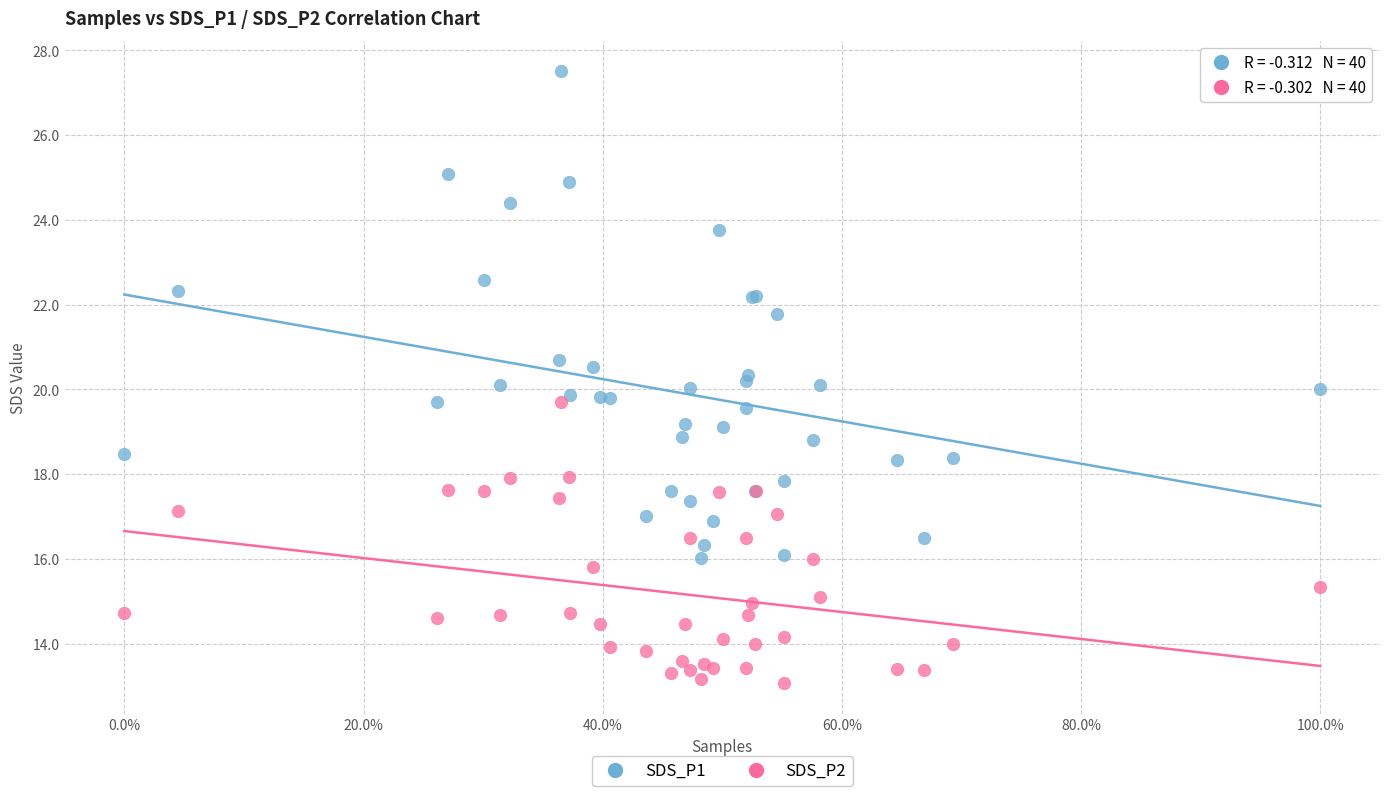

Which series has the largest Y range (max minus min)?

SDS_P1